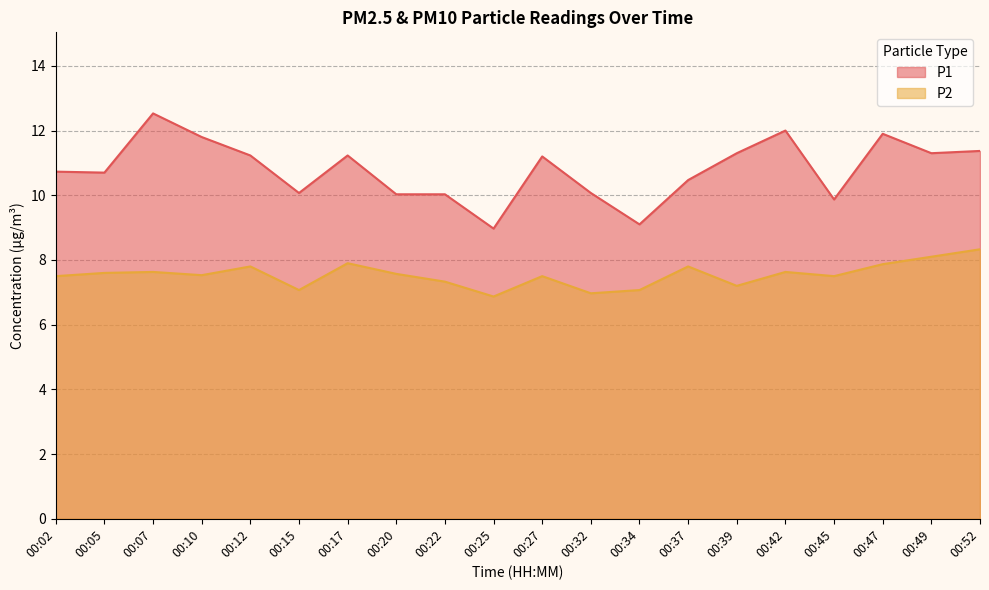

Does the chart display data point markers on the line(s)?

No